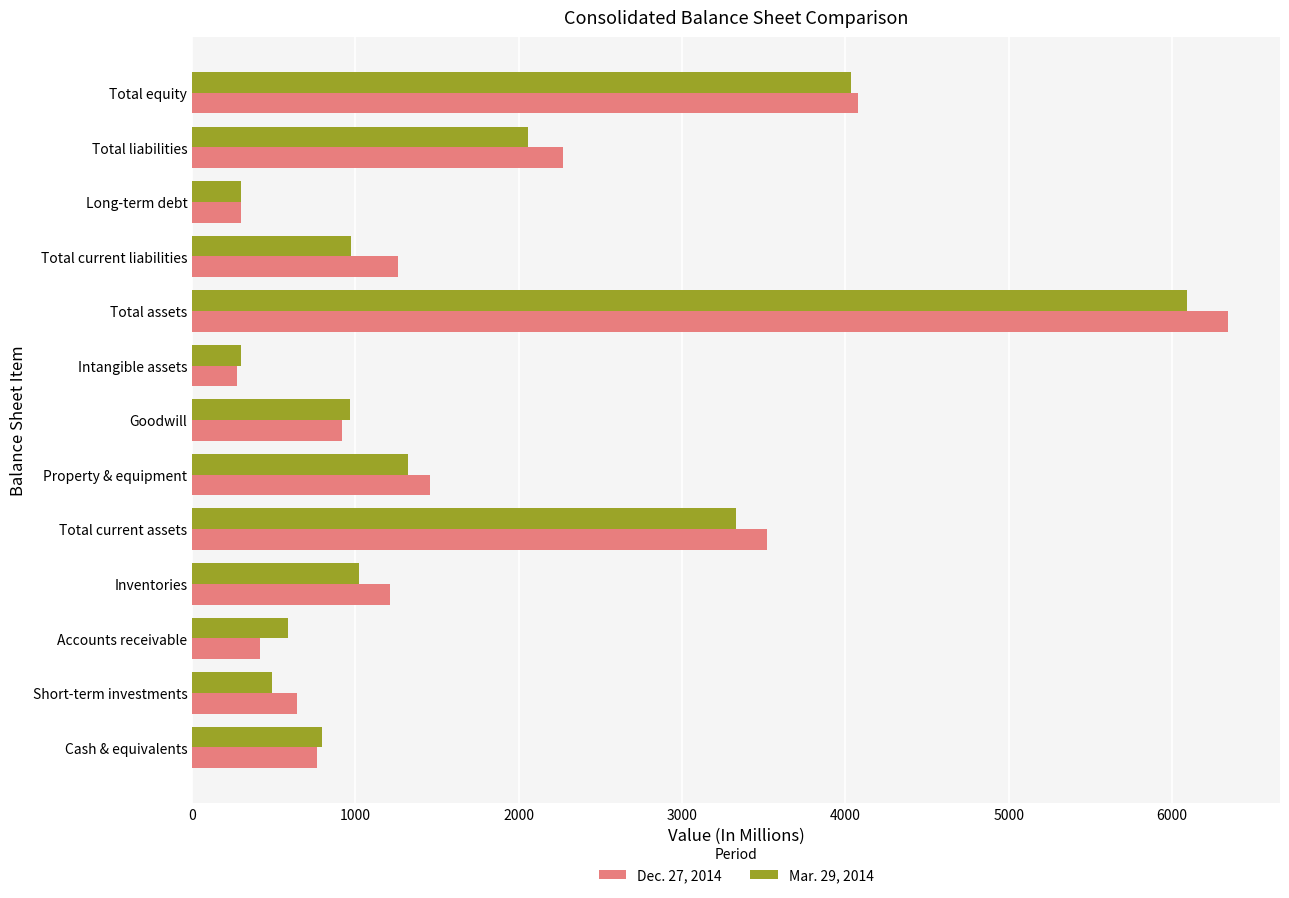

Count the number of data series in this chart.

2